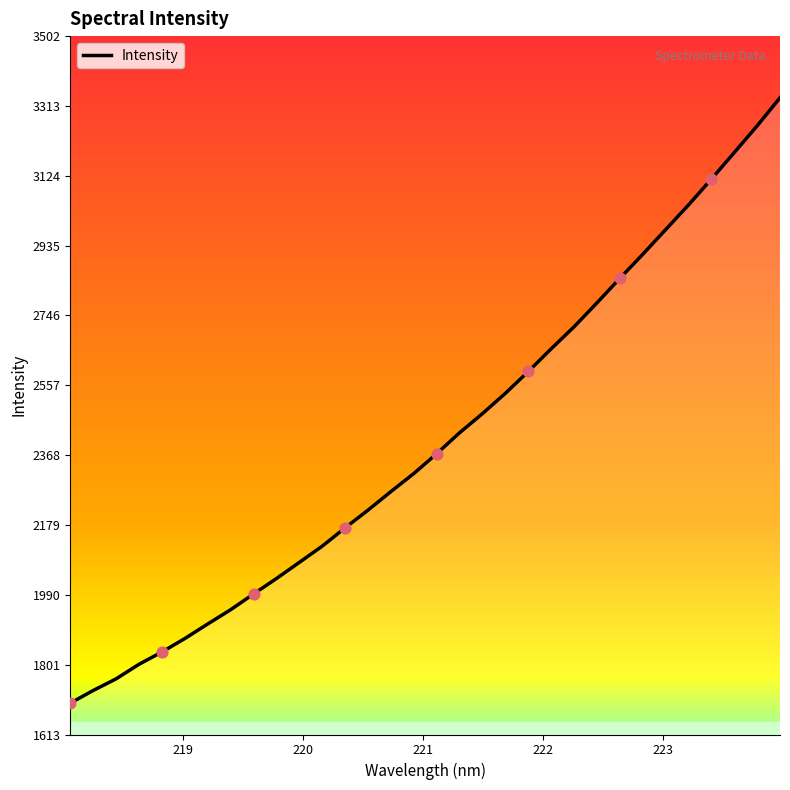

What is the minimum value shown in the chart?

1697.4